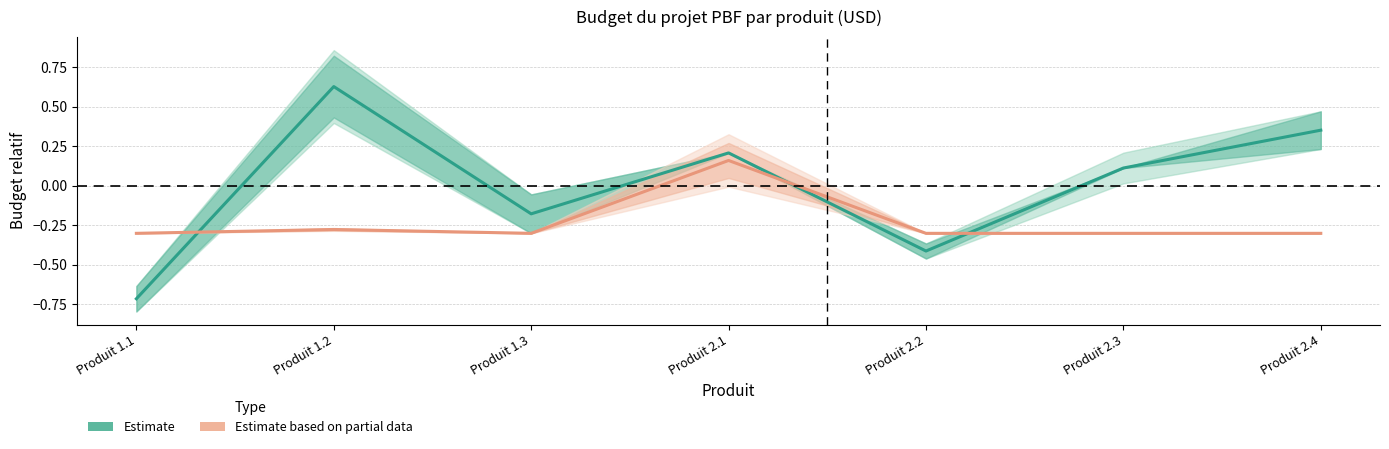

Which series has the largest range (max minus min)?

Estimate